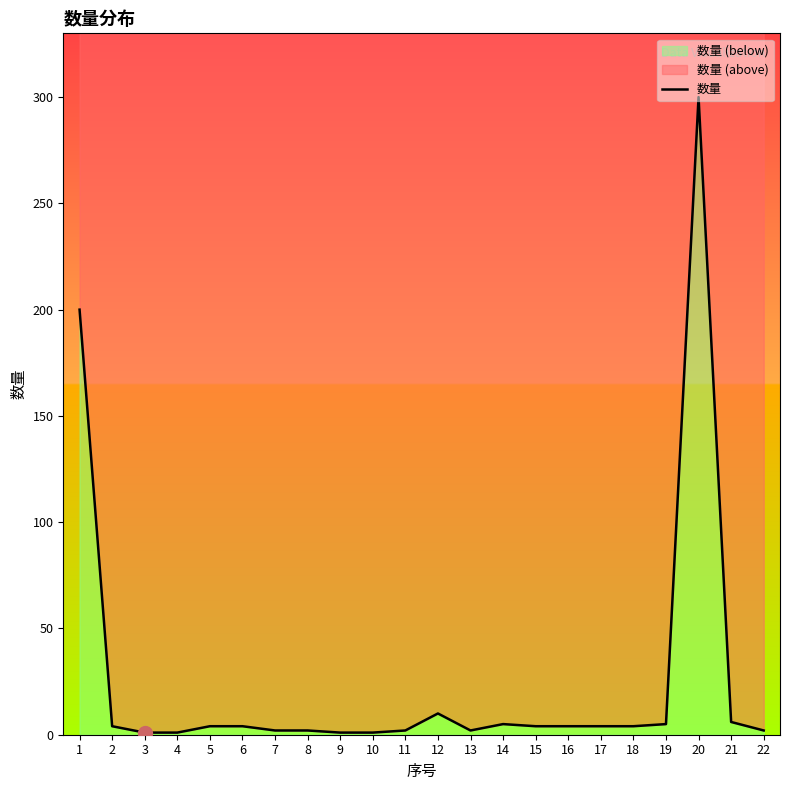

What is the difference between the maximum and minimum values?

299